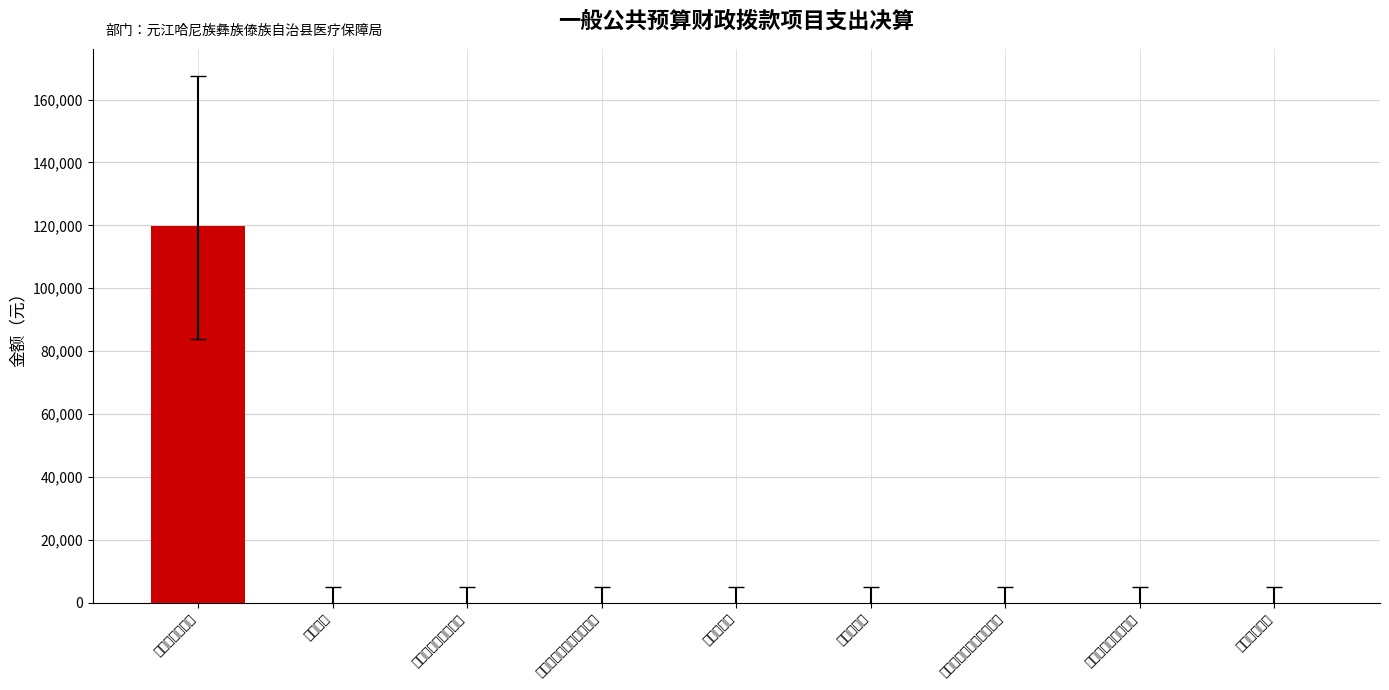

How many values exceed 0?

1